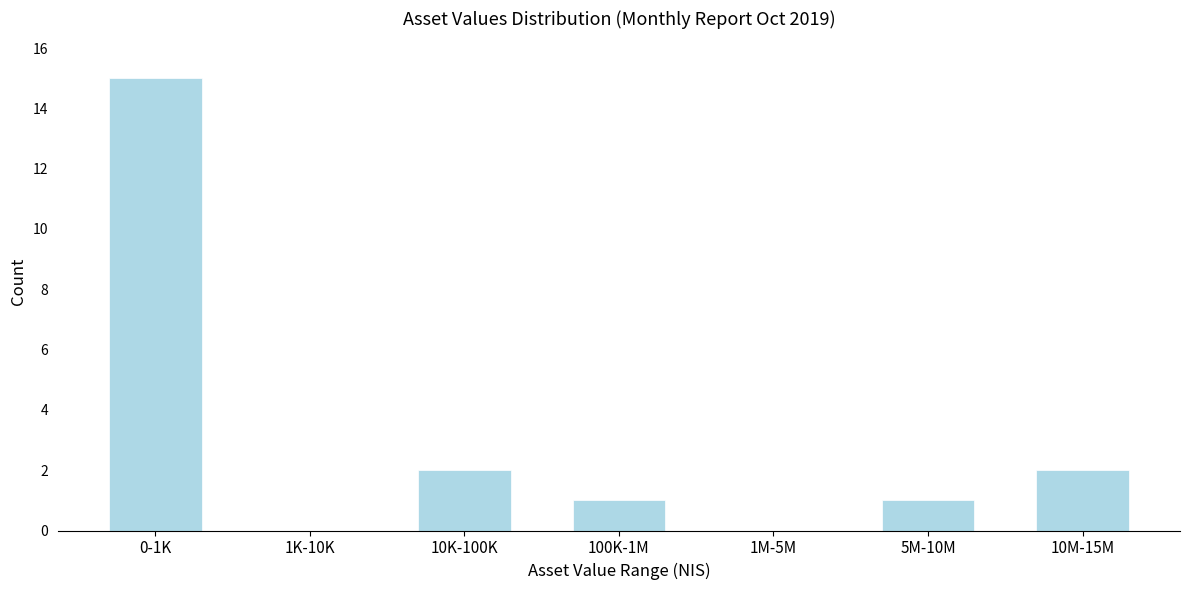

Reading left to right, list all the values displayed in this chart.

0-1K=15	1K-10K=0	10K-100K=2	100K-1M=1	1M-5M=0	5M-10M=1	10M-15M=2